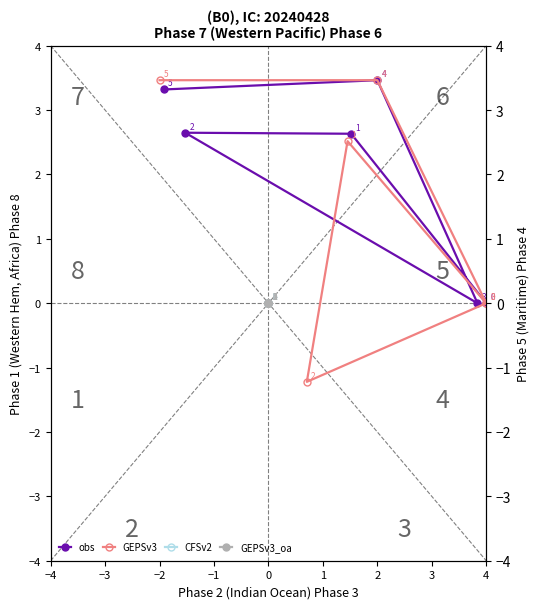

What is the minimum value shown in the chart?

-1.2